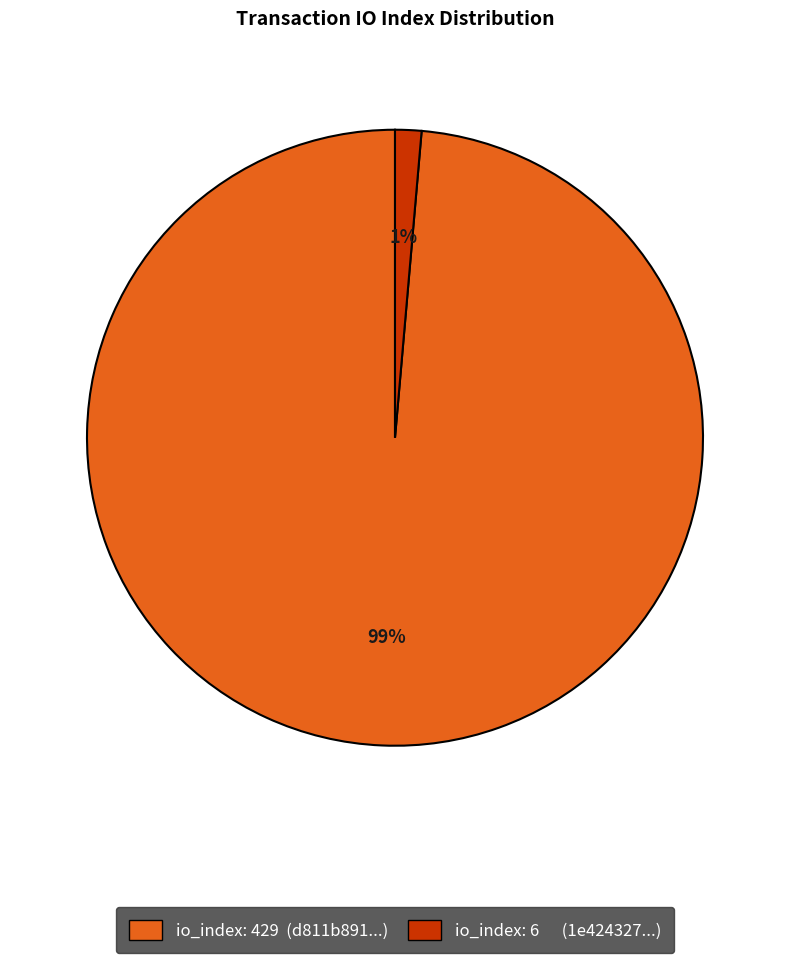

Is there a majority slice in this chart?

Yes